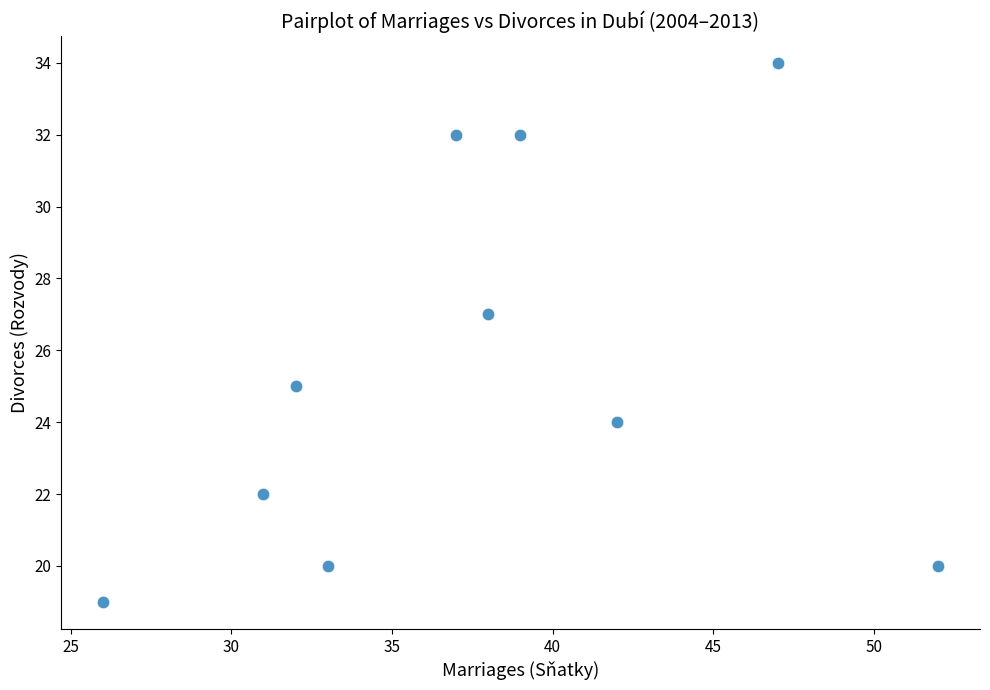

What is the range of Y values (max minus min)?

15